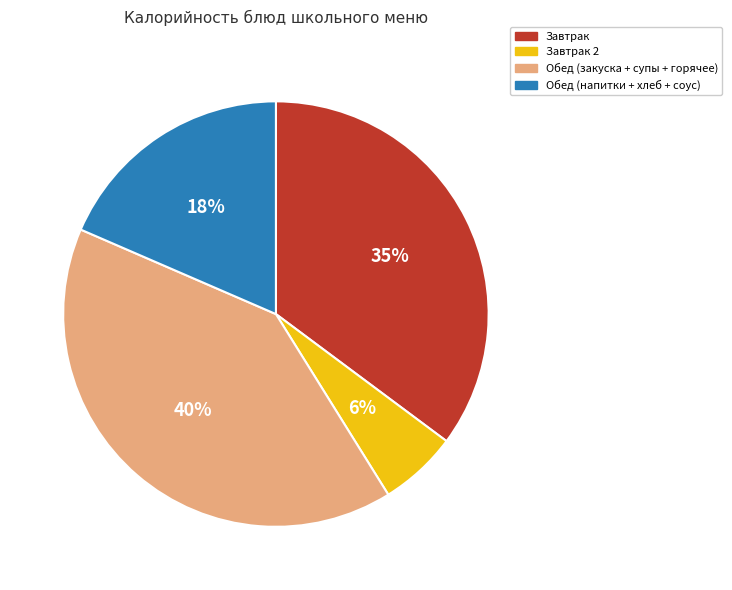

Is there a majority slice in this chart?

No